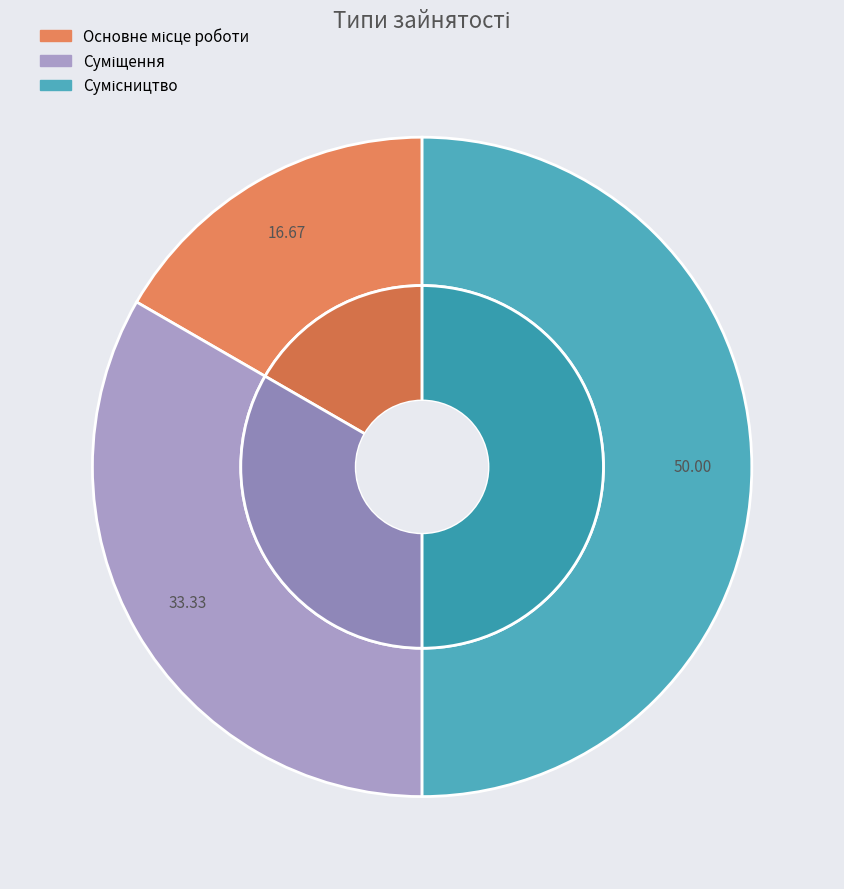

What is the change in value from Основне місце роботи to Сумісництво?

+2